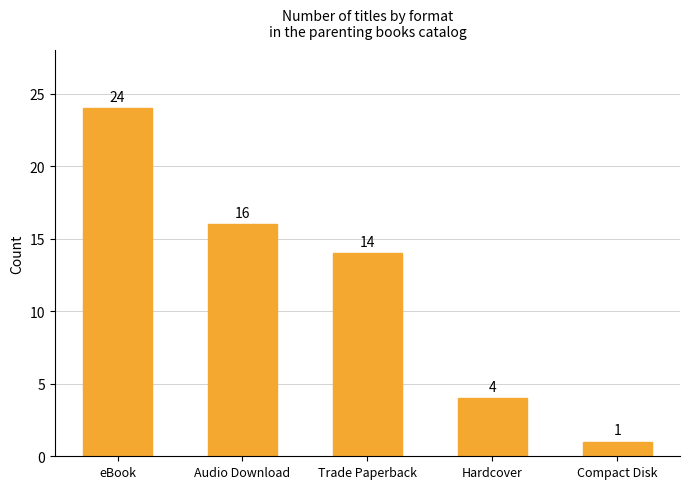

What is the change in value from Audio Download to Compact Disk?

-15